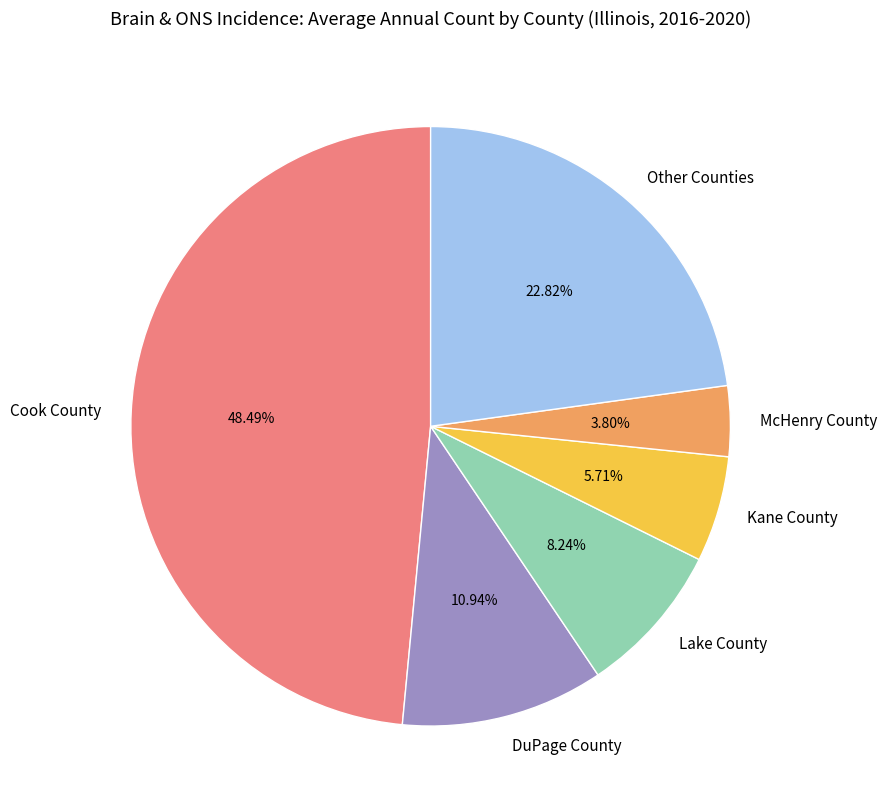

To the nearest percent, what is the difference between the largest and smallest slice percentages?

45%